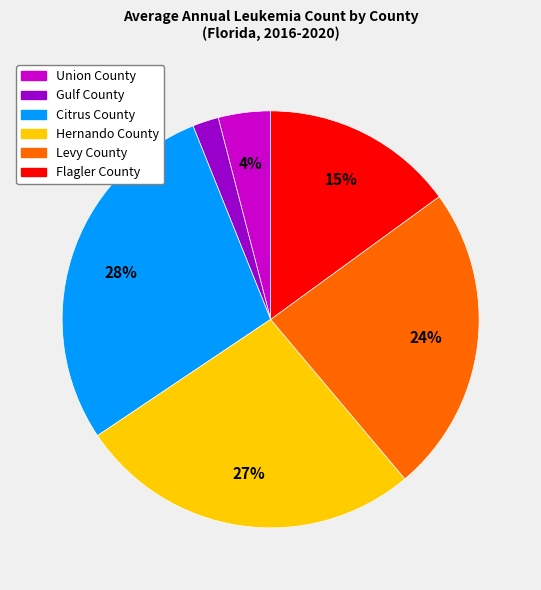

Does Hernando County represent more than half of the total?

No